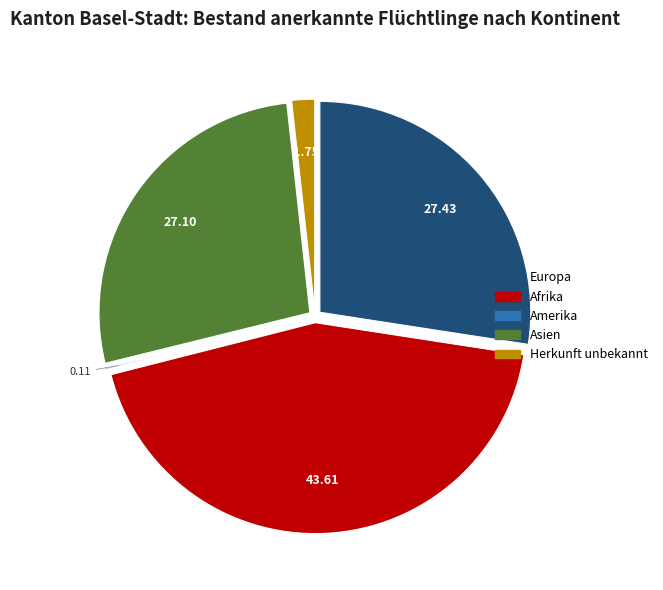

Is there any slice that represents more than half of the pie?

No